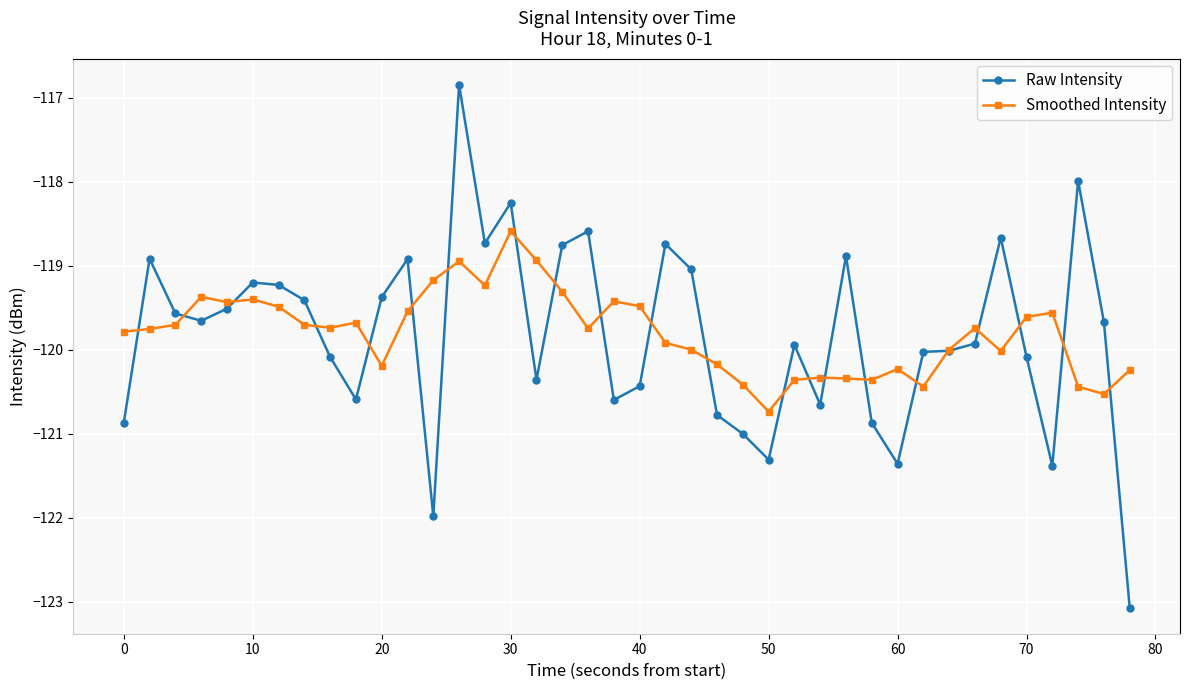

True or false: Raw Intensity has more than 2 interior local peaks.

True